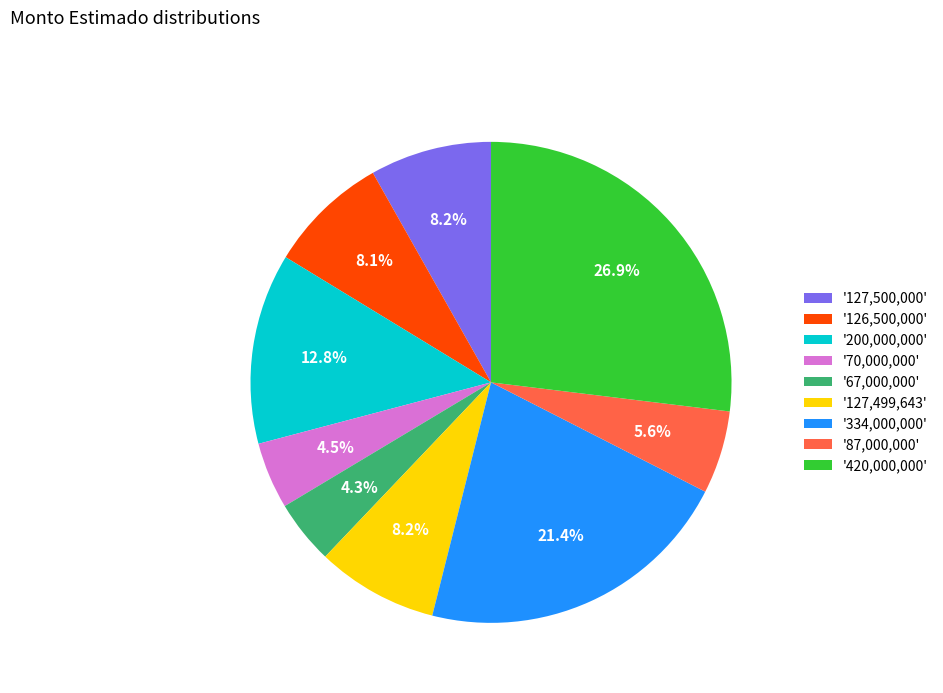

Combined, do '127,500,000' and '420,000,000' account for over 50%?

No